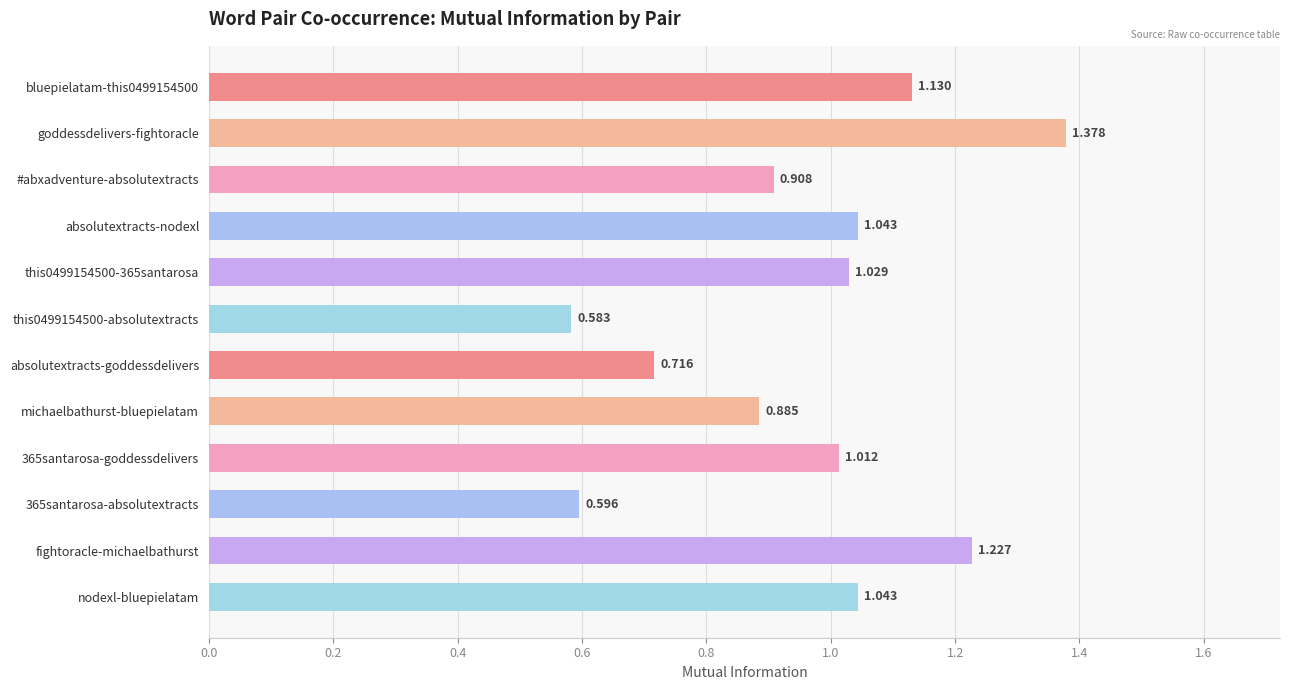

What is the label of the 2nd bar from the bottom?

fightoracle-michaelbathurst